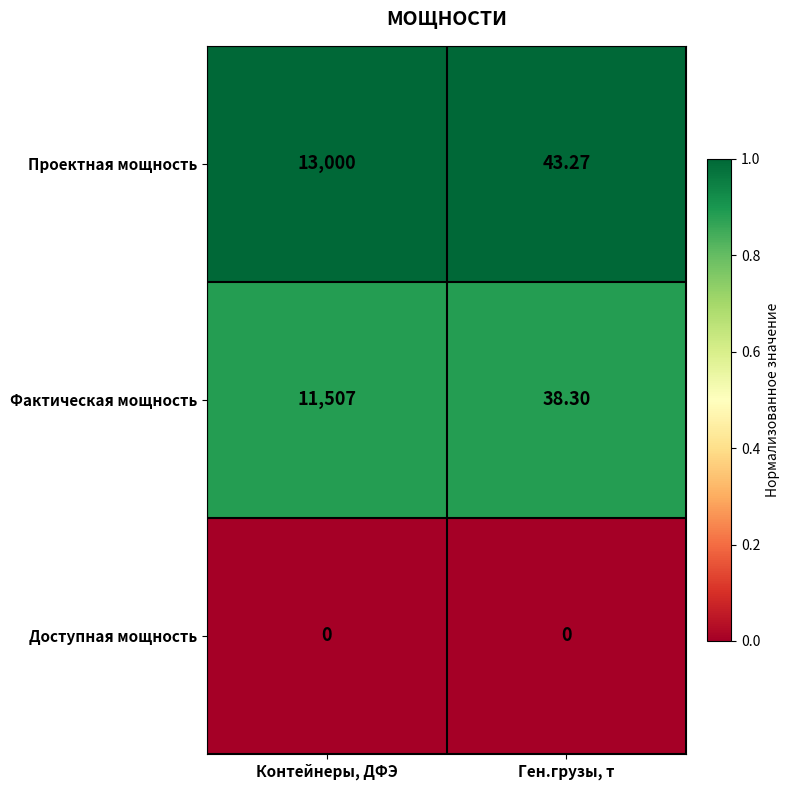

Where is Проектная мощность nearest to the value 6521?

Ген.грузы, т